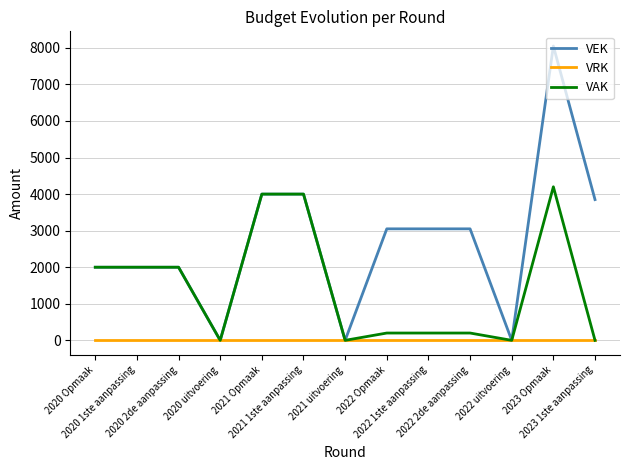

At which label does VEK first exceed 3050?

2021 Opmaak